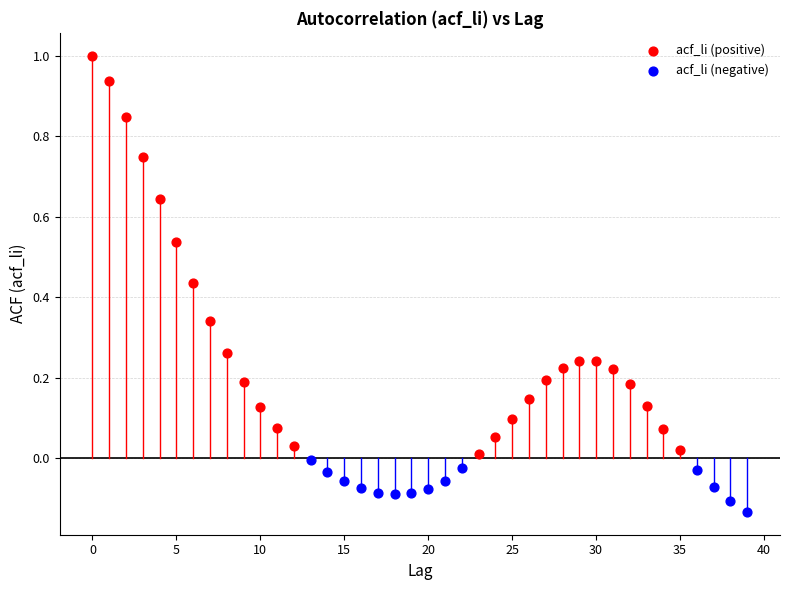

Which series reaches the maximum Y coordinate?

acf_li (positive)